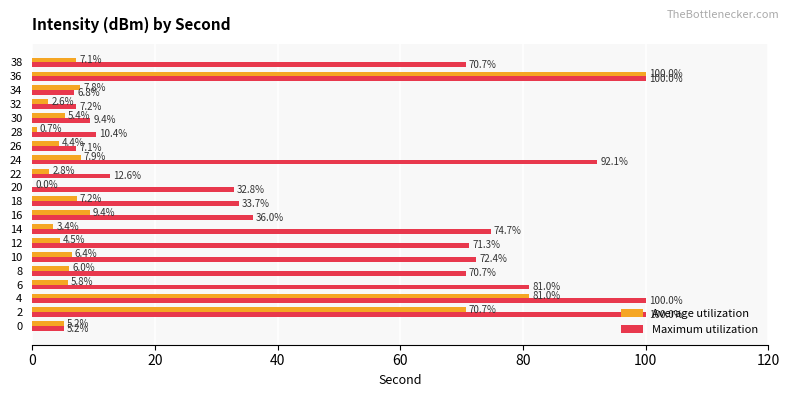

Which series has the largest total across all categories?

Maximum utilization